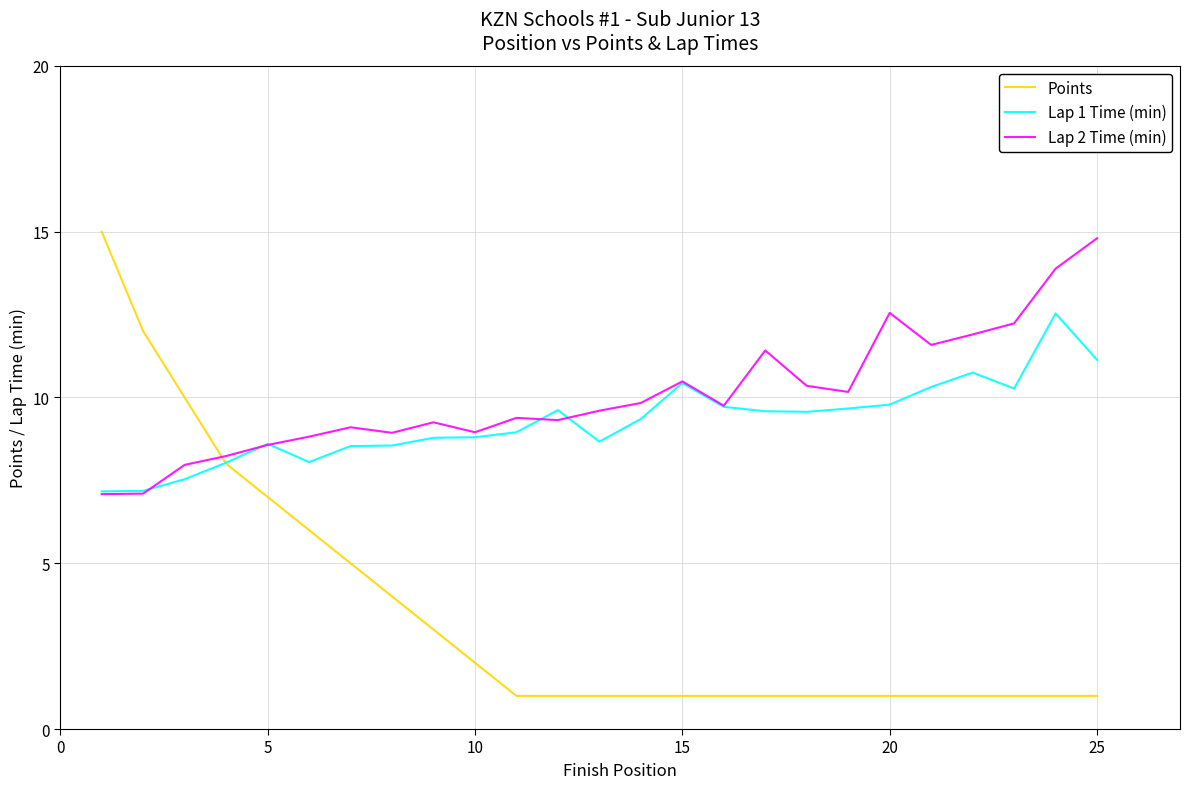

Which series has the largest total across all categories?

Lap 2 Time (min)